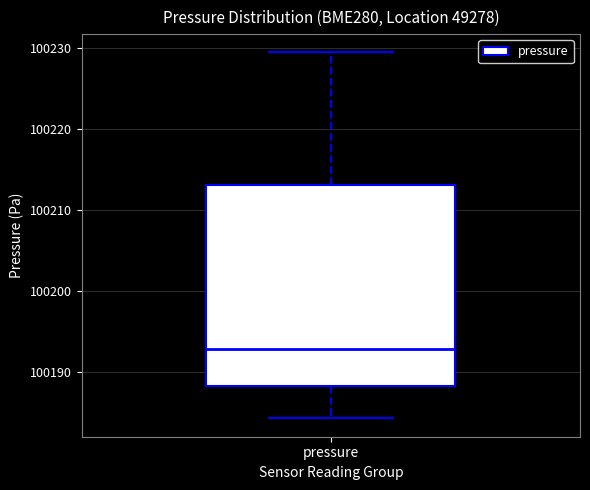

Read this box plot against the y-axis: the position of the median line, the range covered by the box, and the ends of both whiskers. The values are not printed on the chart, so give them approximately, as read against the axis.

median 100193, box 100188 to 100213, whiskers 100184 to 100230